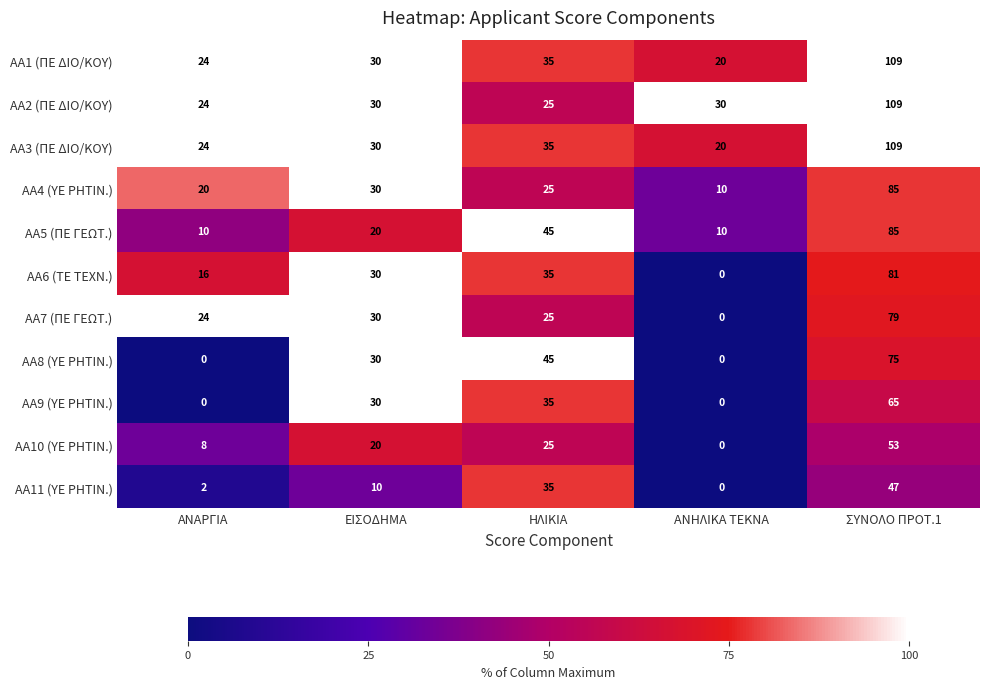

What is the approximate value of AA5 (ΠΕ ΓΕΩΤ.) at ΑΝΑΡΓΙΑ, to the nearest 5?

10